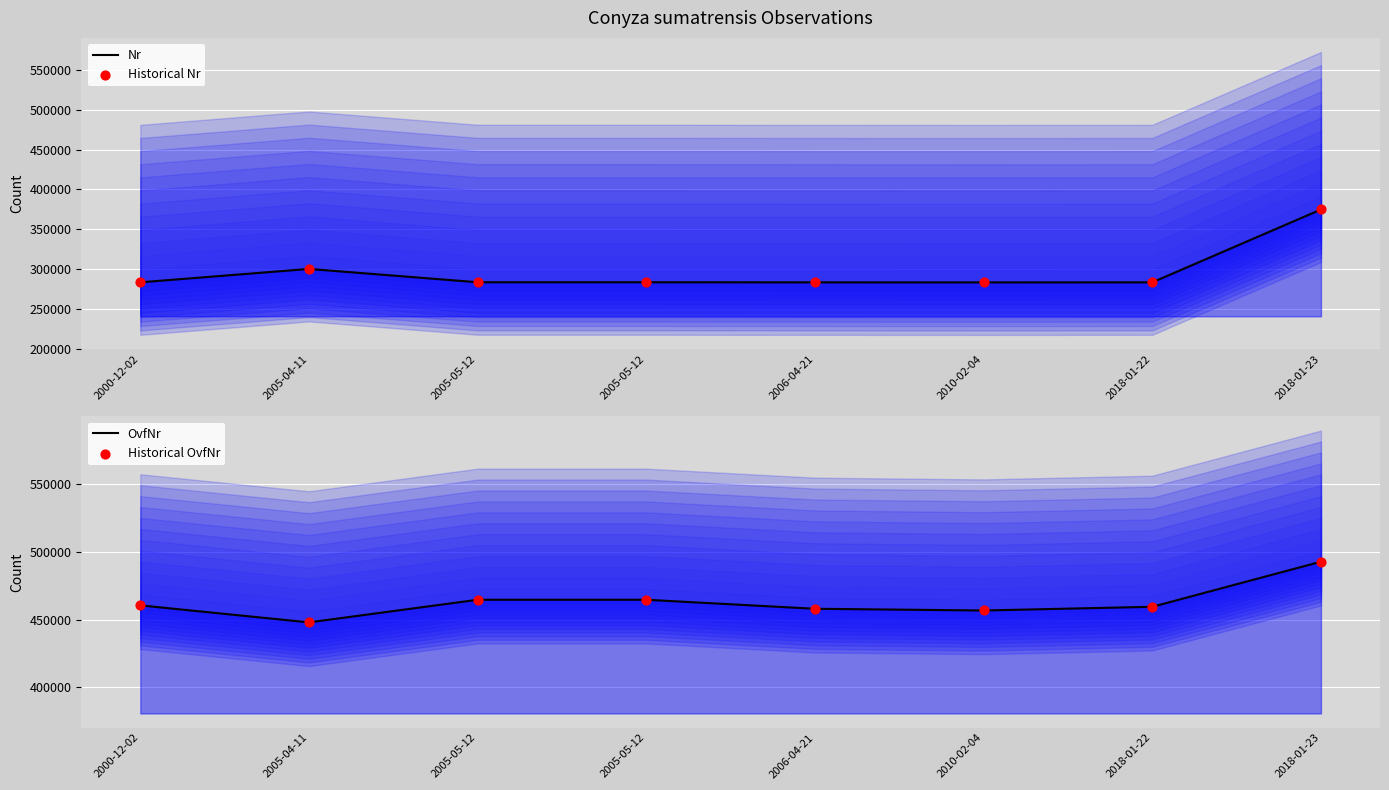

At how many categories does at least one series exceed 322933?

8